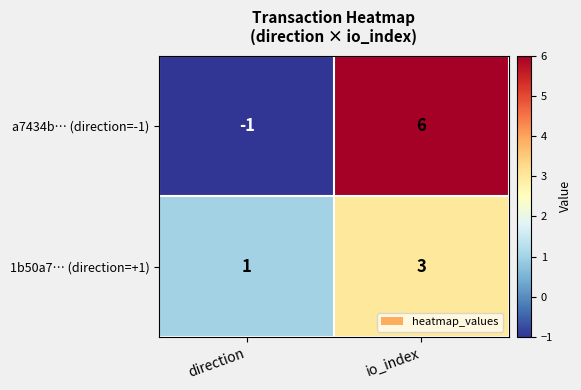

The value of a7434b… (direction=-1) at io_index is 3. True or false?

False